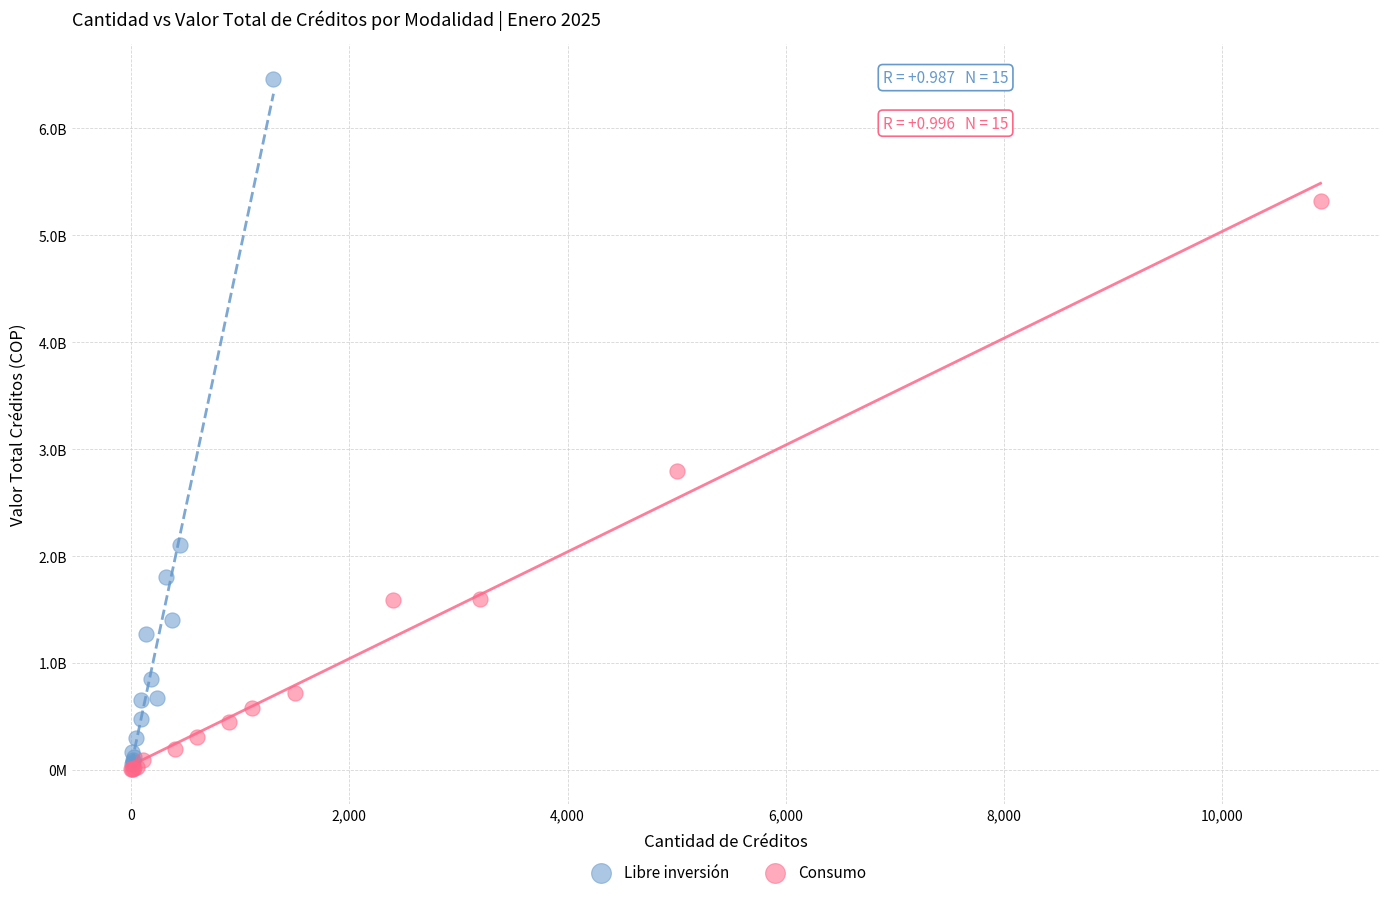

Which series has the largest Y range (max minus min)?

Libre inversión